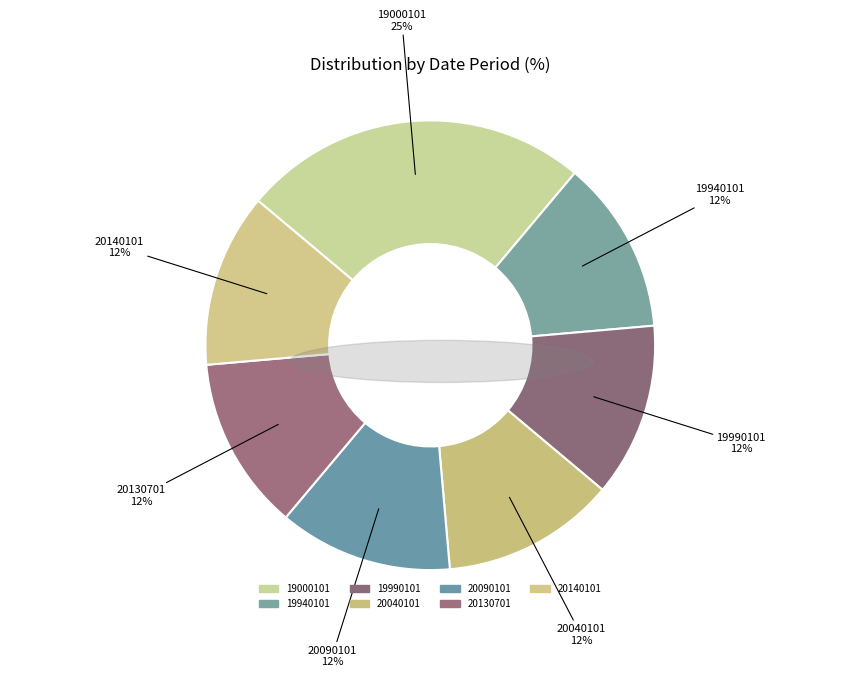

Count the number of slices in the pie.

7